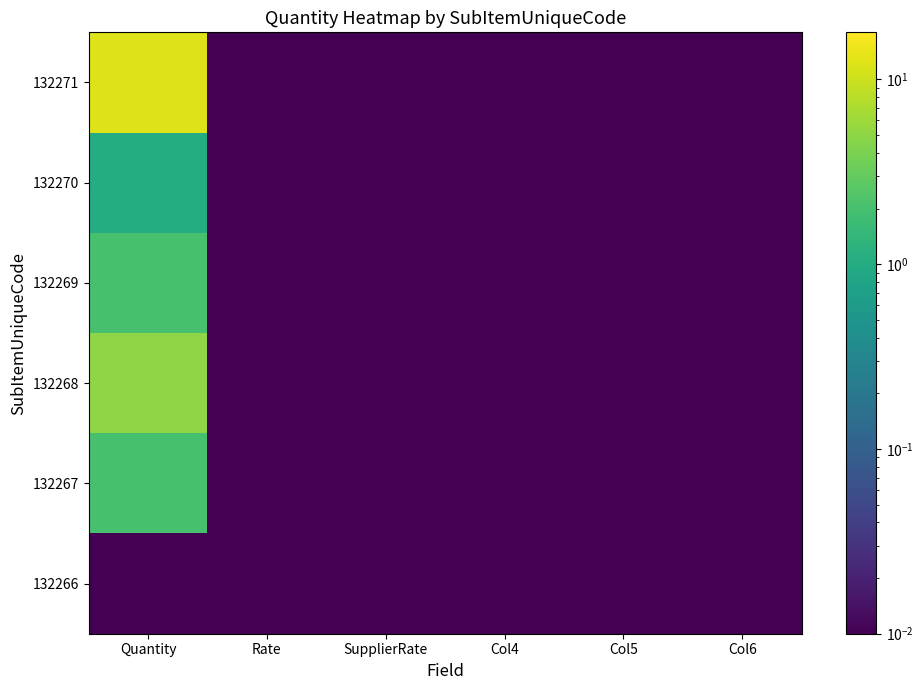

At how many categories does at least one series exceed 10?

1